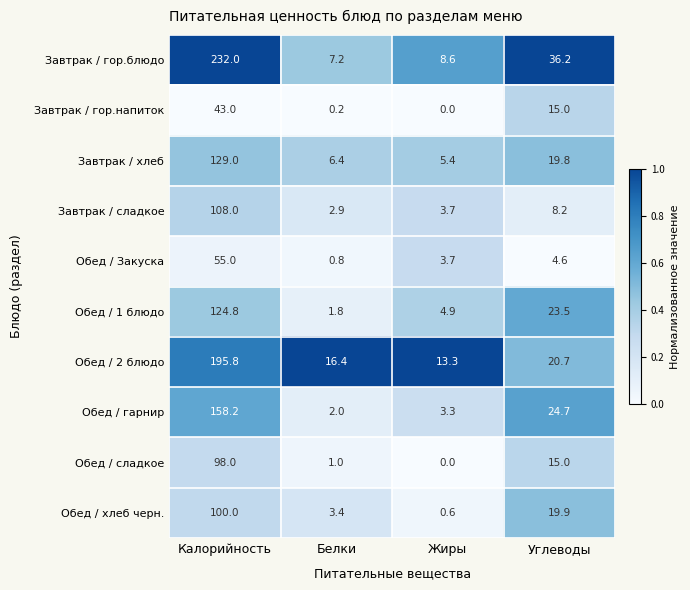

Rank the series at Калорийность from highest to lowest value.

Завтрак / гор.блюдо, Обед / 2 блюдо, Обед / гарнир, Завтрак / хлеб, Обед / 1 блюдо, Завтрак / сладкое, Обед / хлеб черн., Обед / сладкое, Обед / Закуска, Завтрак / гор.напиток